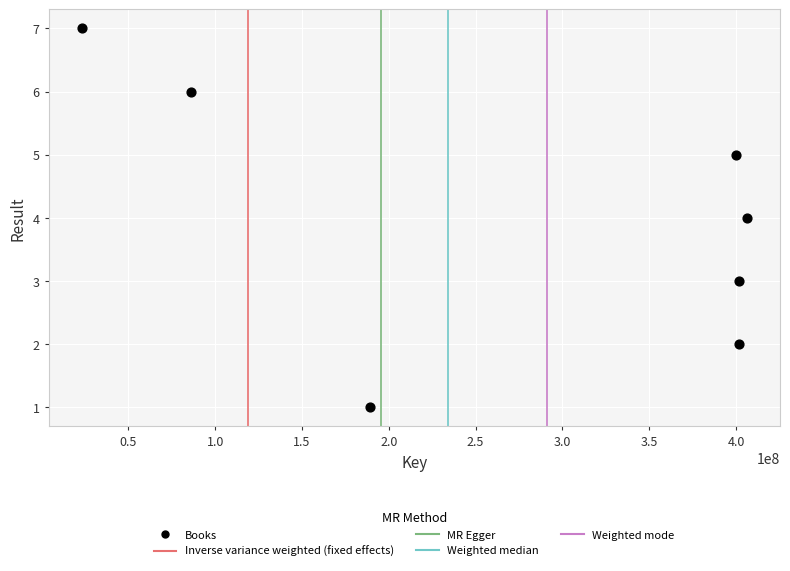

What is the average X value?

272588246